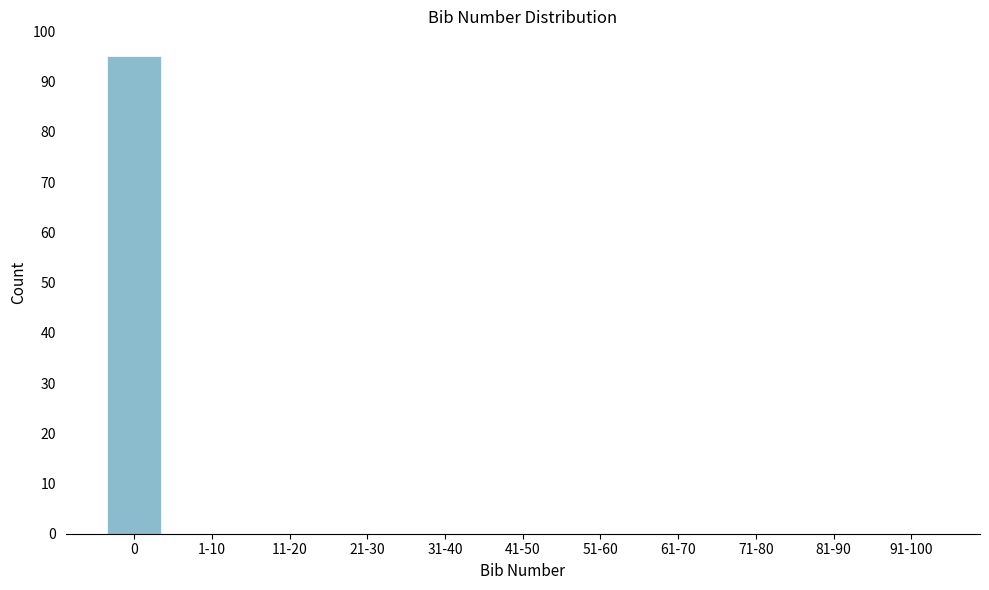

Reading left to right, extract all data points from this chart.

0=95	1-10=0	11-20=0	21-30=0	31-40=0	41-50=0	51-60=0	61-70=0	71-80=0	81-90=0	91-100=0